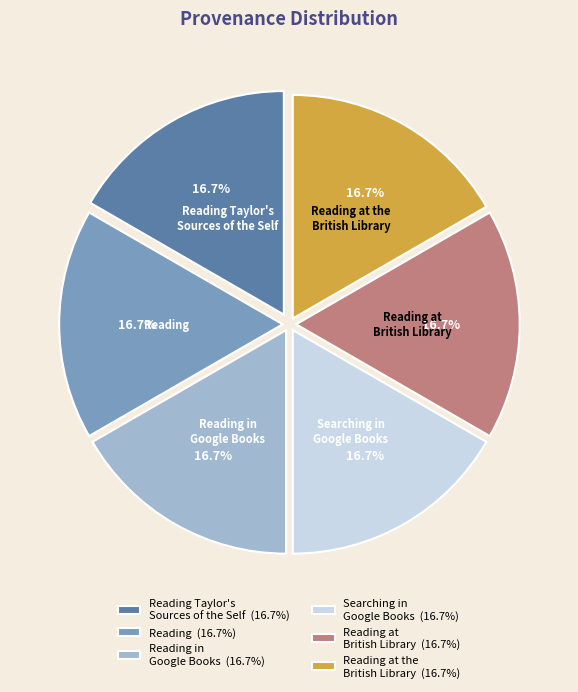

How many segments does this pie chart have?

6